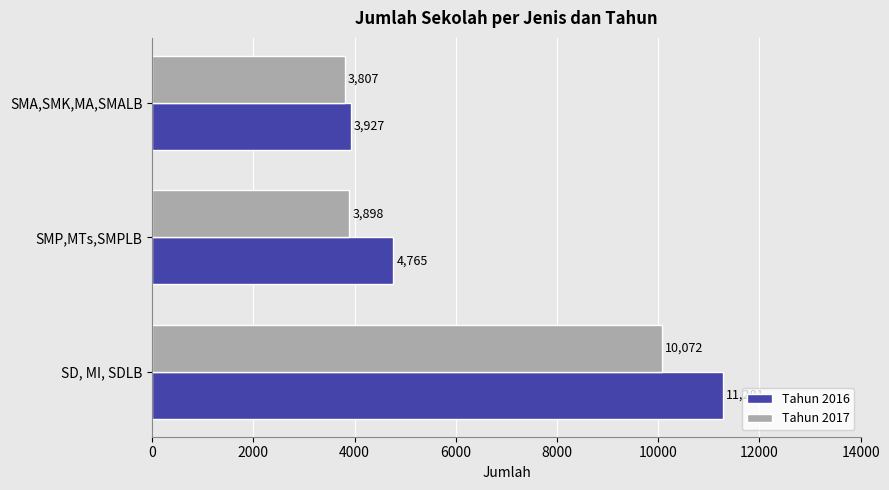

True or false: Tahun 2017 has a value of 3211 at SD, MI, SDLB.

False